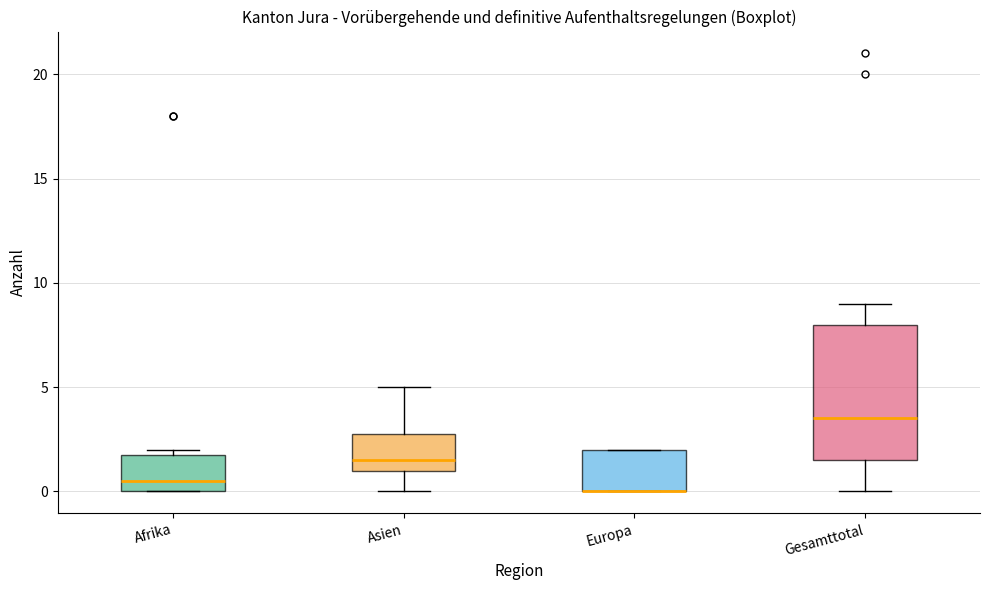

Reading left to right, transcribe this box plot: for each box, give where its median line is, the range the box spans, and where its two whiskers end, as read against the y-axis. The values are not printed on the chart, so give them approximately, as read against the axis.

Afrika: median 0.5, box 0.0 to 2.0, whiskers 0.0 to 2.0 (just above the box's upper edge)
Asien: median 1.5, box 1.0 to 3.0, whiskers 0.0 to 5.0
Europa: median 0.0 (drawn on the box's lower edge), box 0.0 to 2.0, whiskers 0.0 to 2.0
Gesamttotal: median 3.5, box 1.5 to 8.0, whiskers 0.0 to 9.0